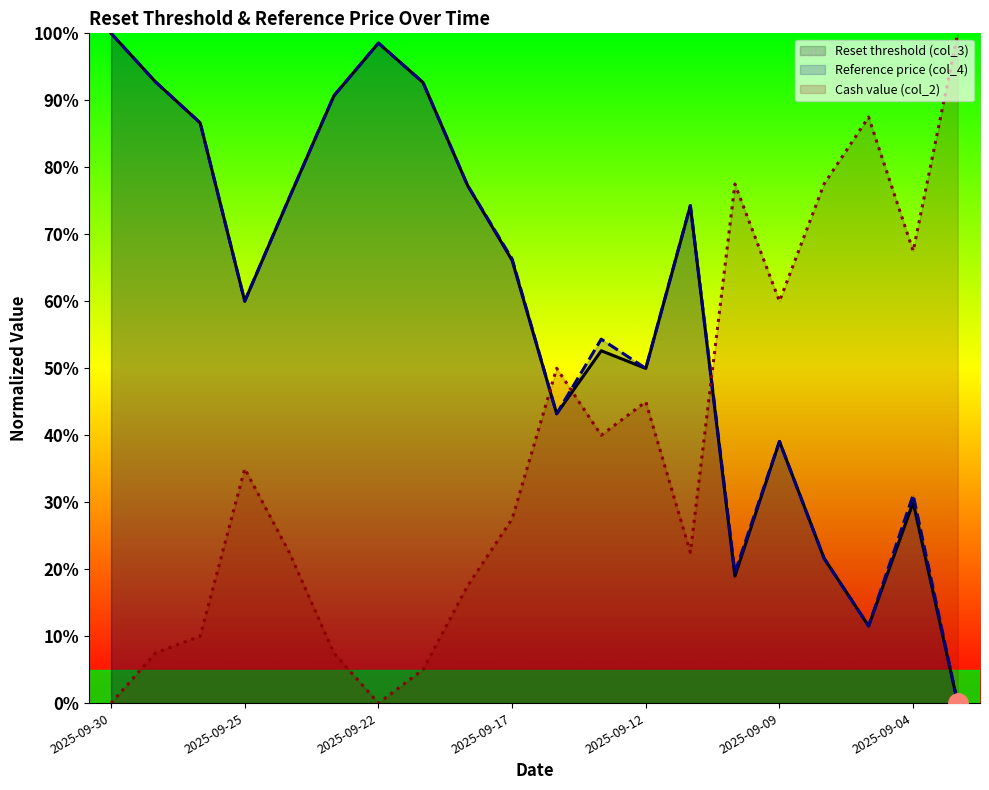

How many data points in Cash value (col_2) are less than 34?

10